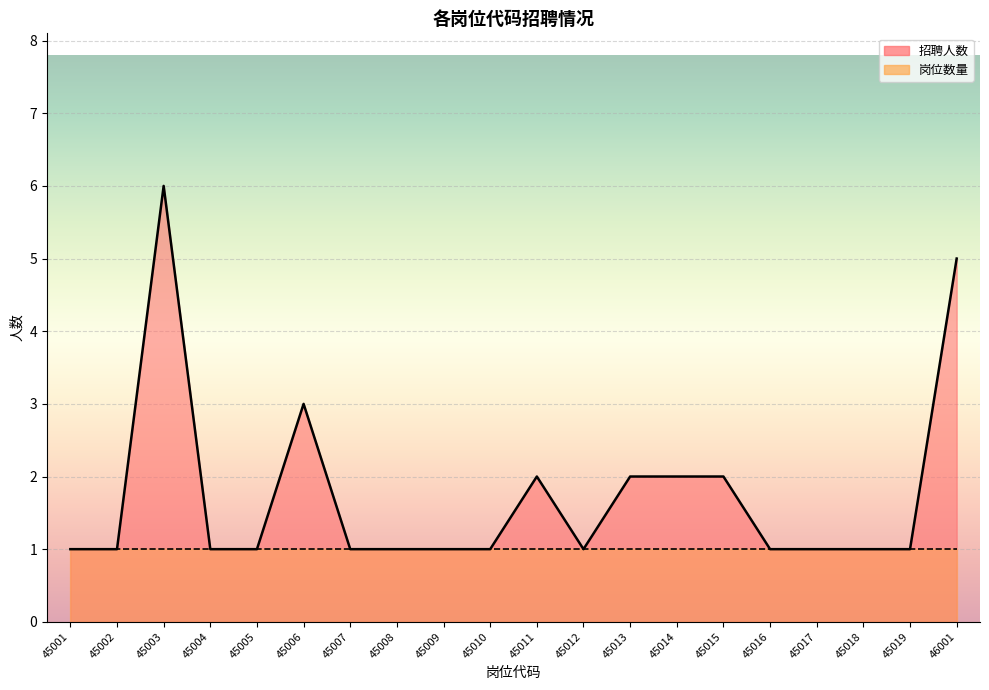

Which has a higher value, 45002 or 45013?

45013